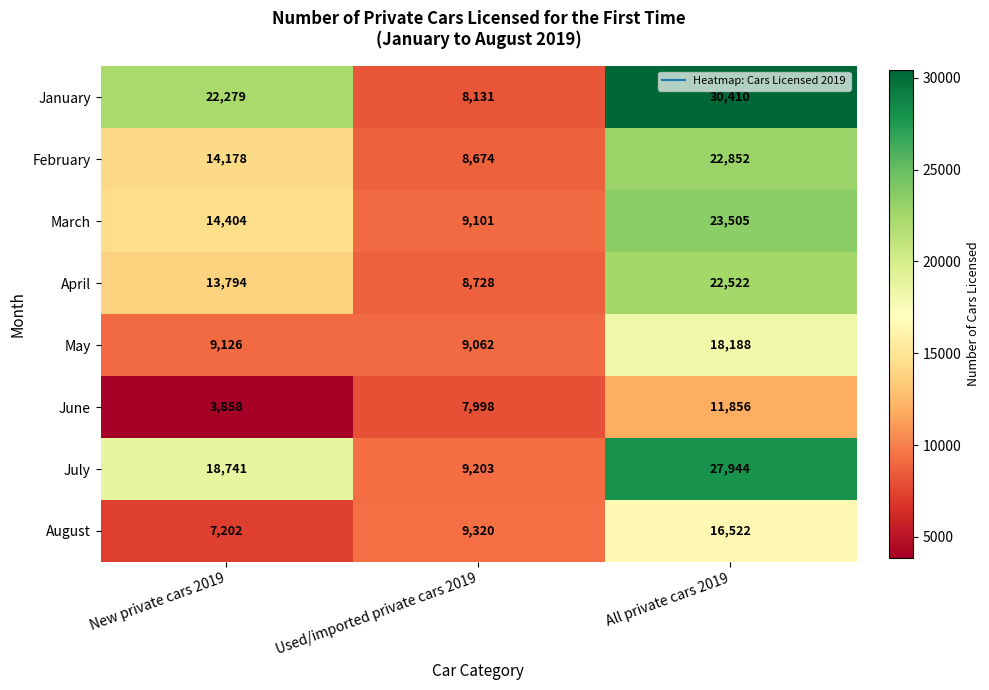

What is the sum of all April values?

45044